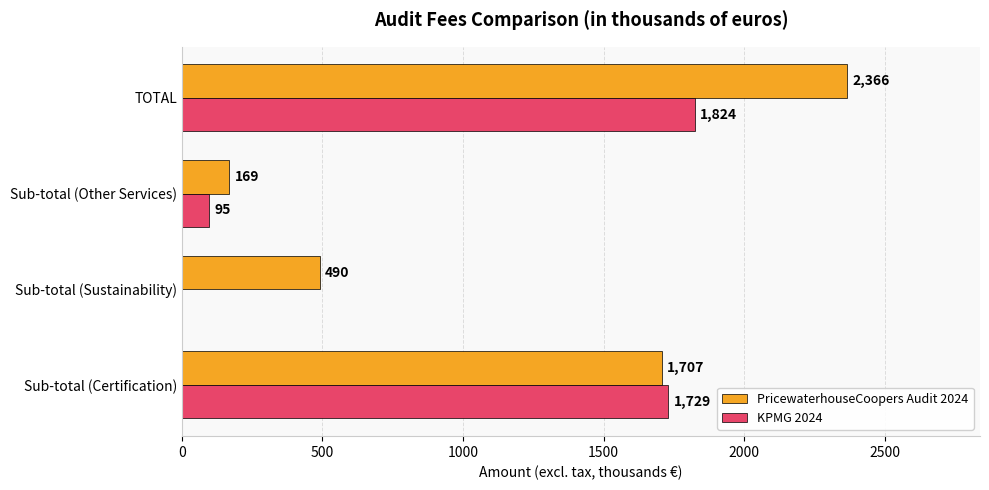

Between Sub-total (Other Services) and TOTAL, which series saw the biggest shift?

PricewaterhouseCoopers Audit 2024